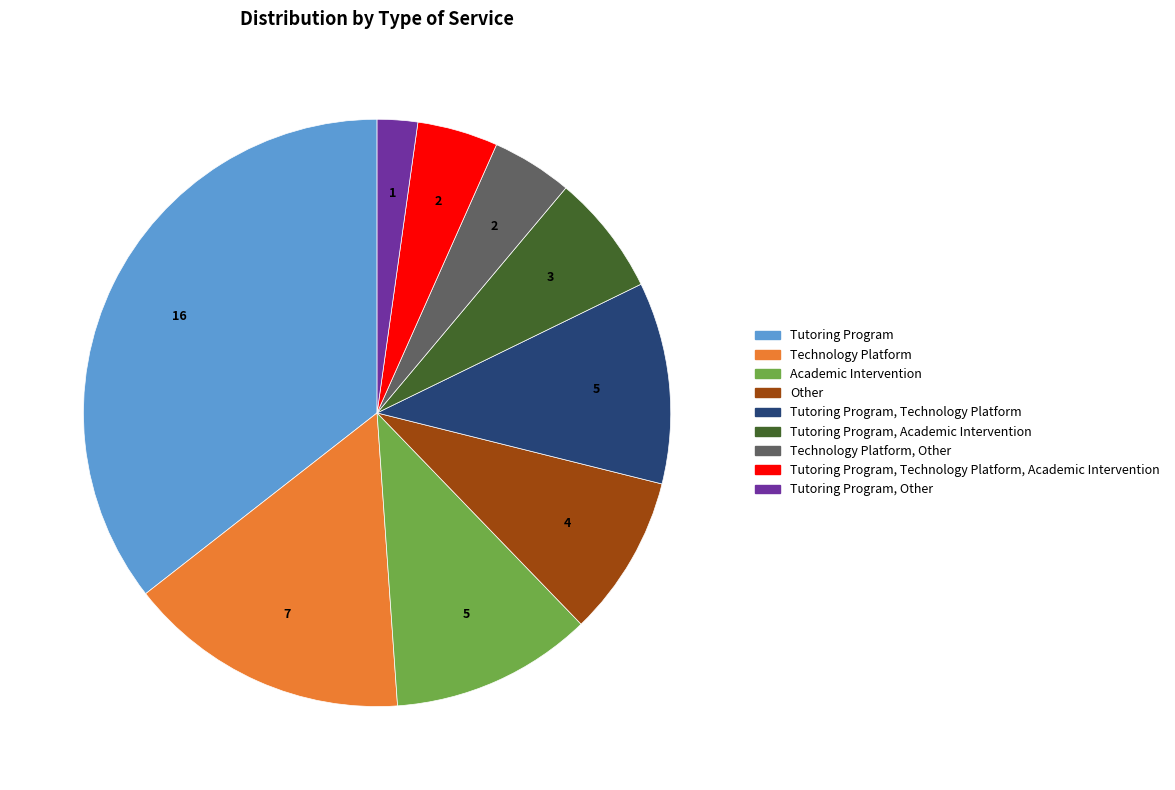

Does any single category account for the majority?

No